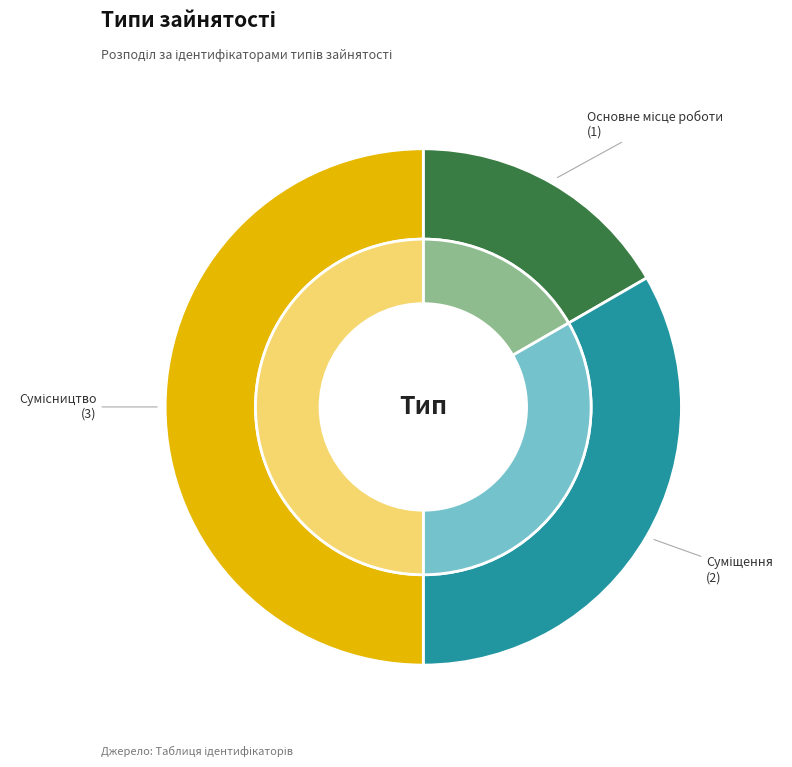

What percentage is NOT represented by Основне місце роботи?

83.3%